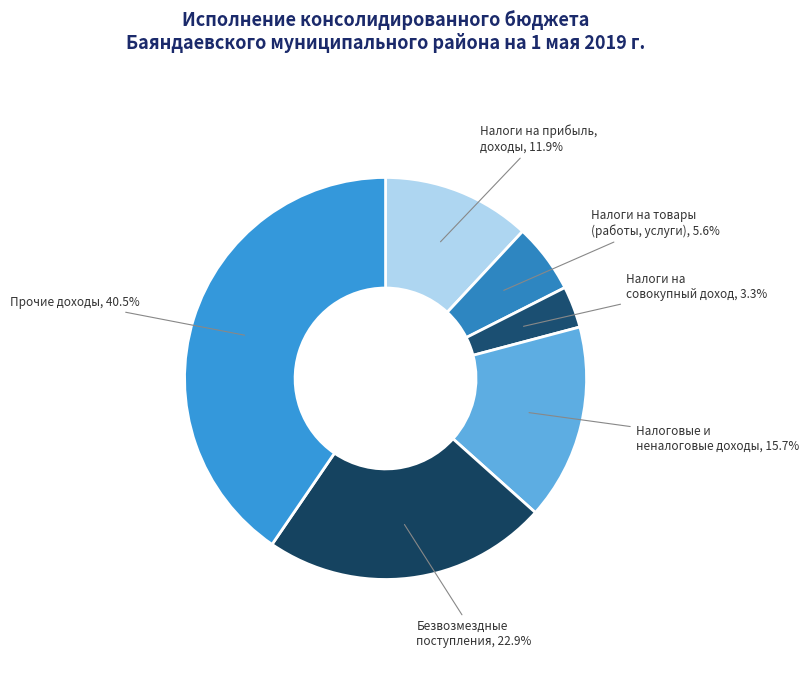

Count the number of slices in the pie.

6